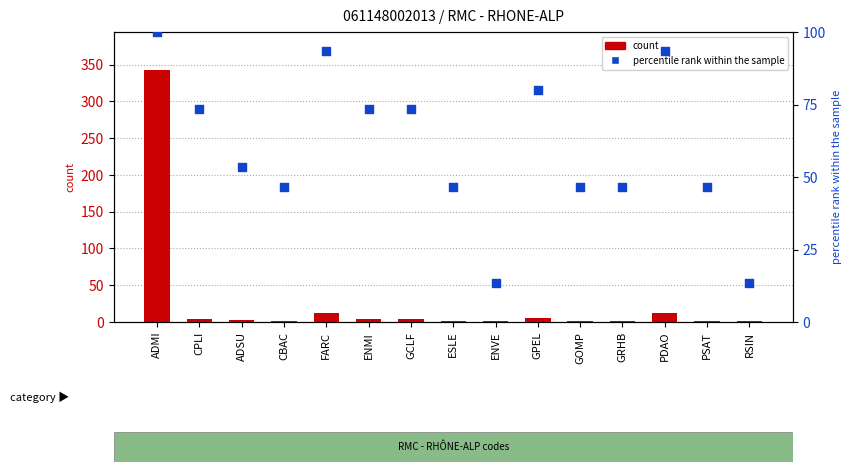

At which category is the sum across all series the highest?

ADMI